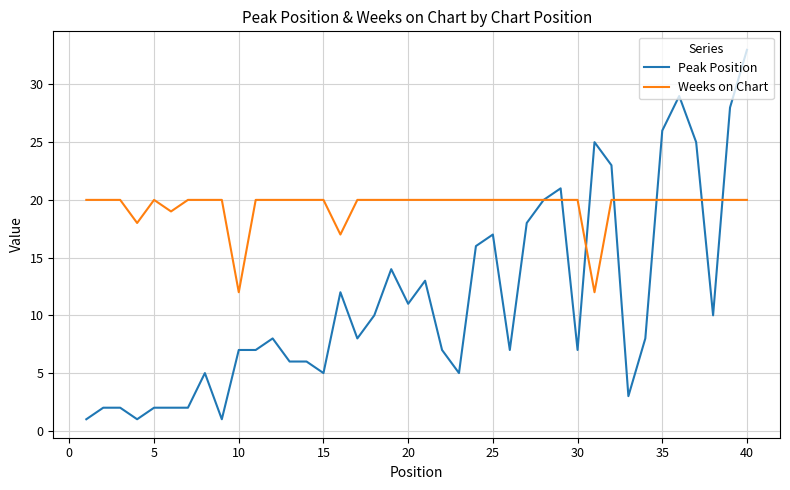

Which series has the largest total across all categories?

Weeks on Chart